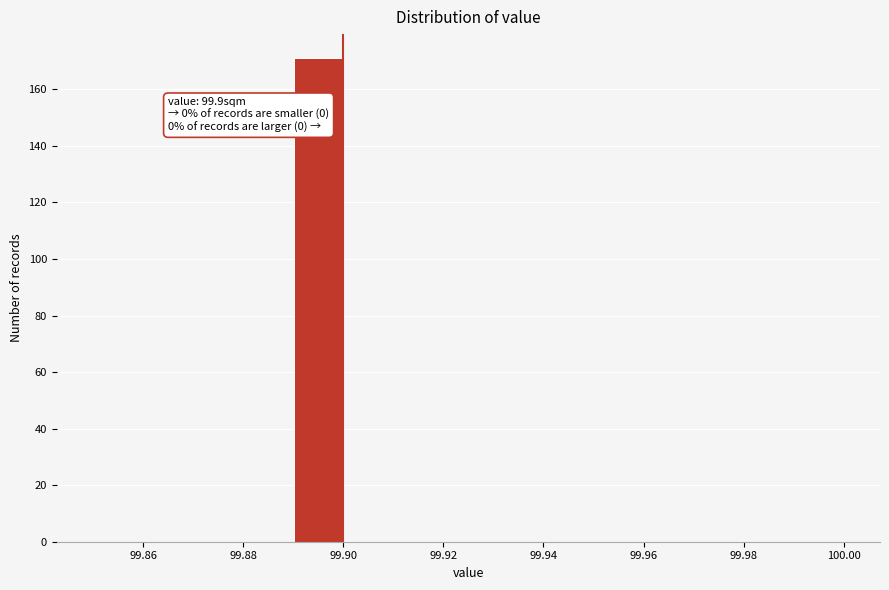

Over which range of the x-axis is the bar tallest?

99.89 to 99.90